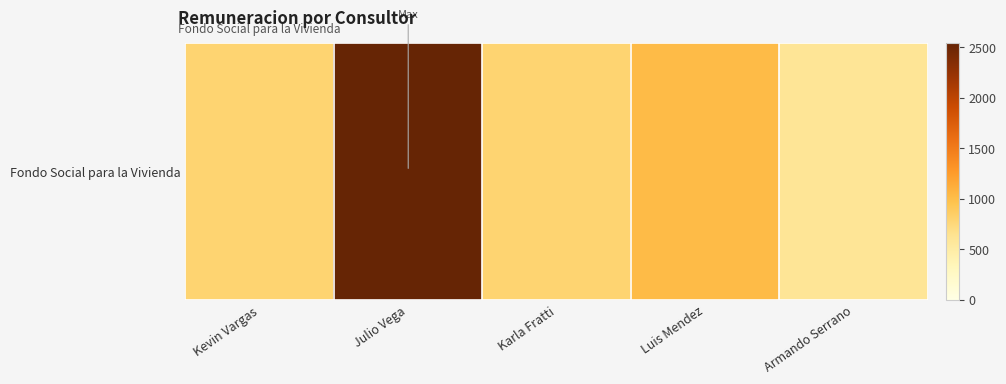

Which category has the lowest value across all series?

Armando Serrano